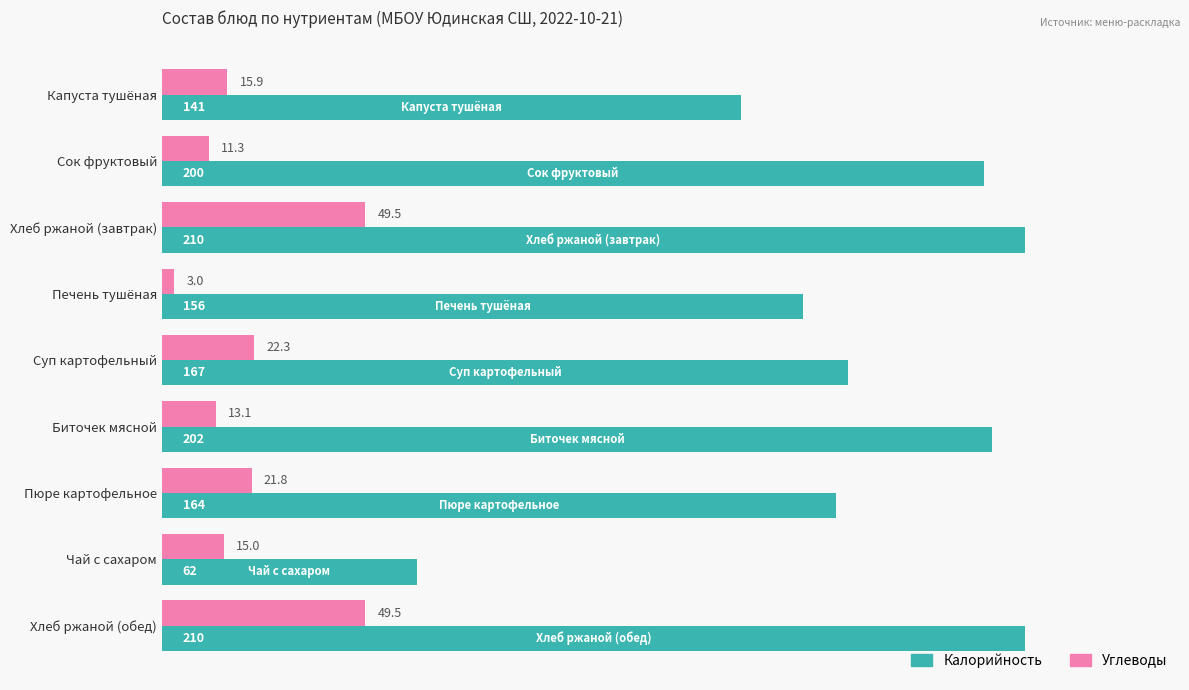

At Чай с сахаром, list the series in order from smallest to largest.

Углеводы, Калорийность